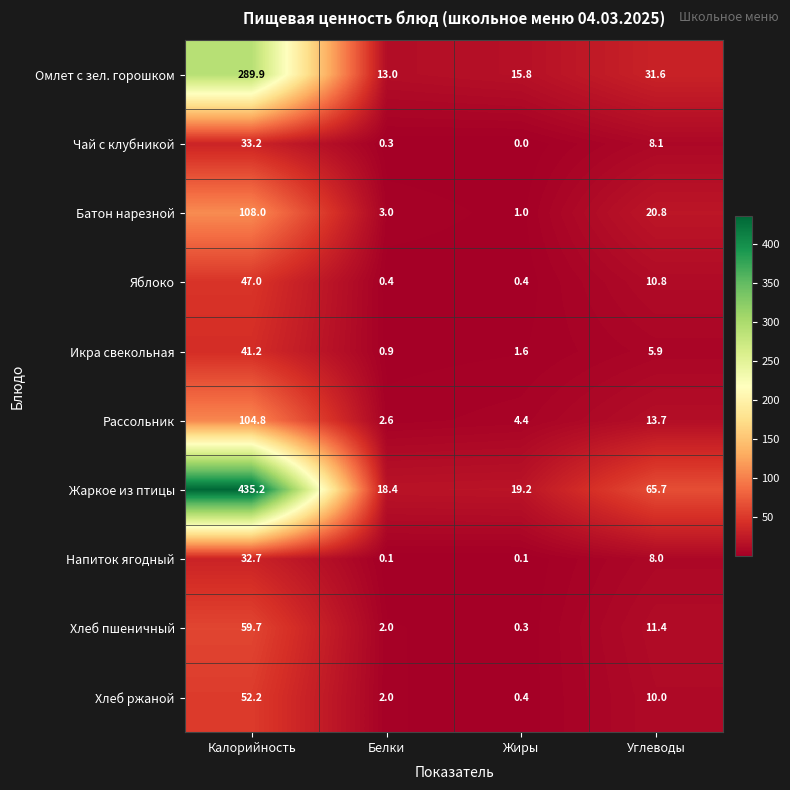

The Чай с клубникой series shows 17.7 at Жиры. True or false?

False